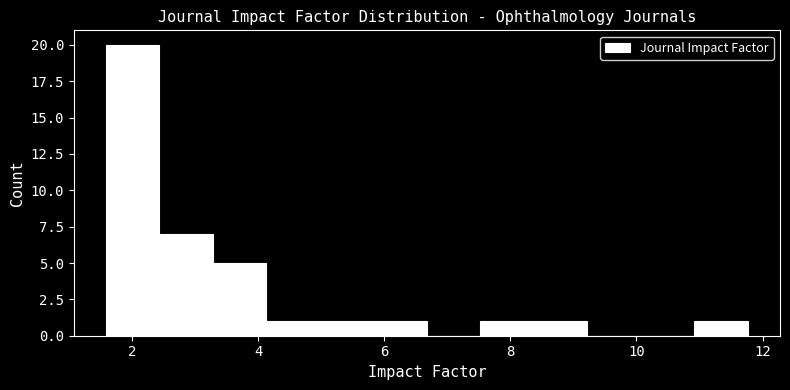

How tall is the bar that spans 2.4 to 3.2 on the x-axis? Neither the bar edges nor the heights are printed on the chart, so give them approximately, as read against the axes.

7